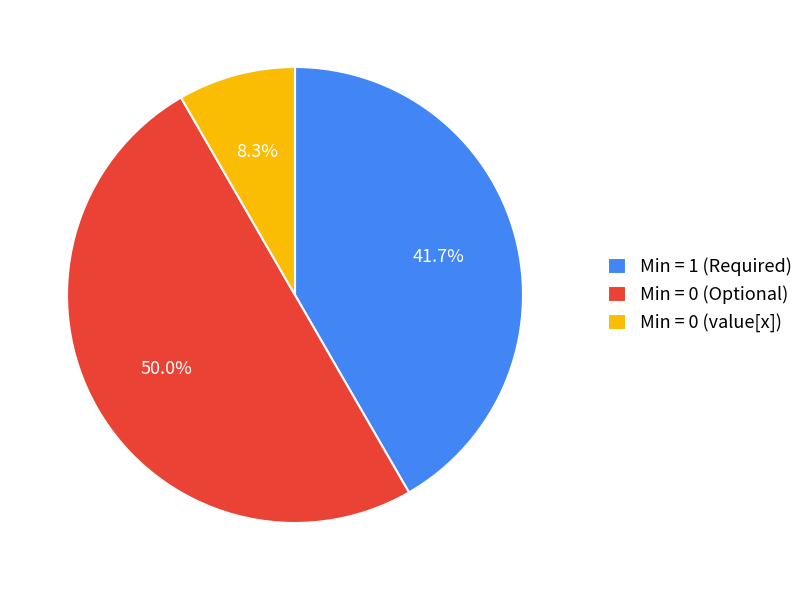

Which category has the smallest portion of the pie?

Min = 0 (value[x])